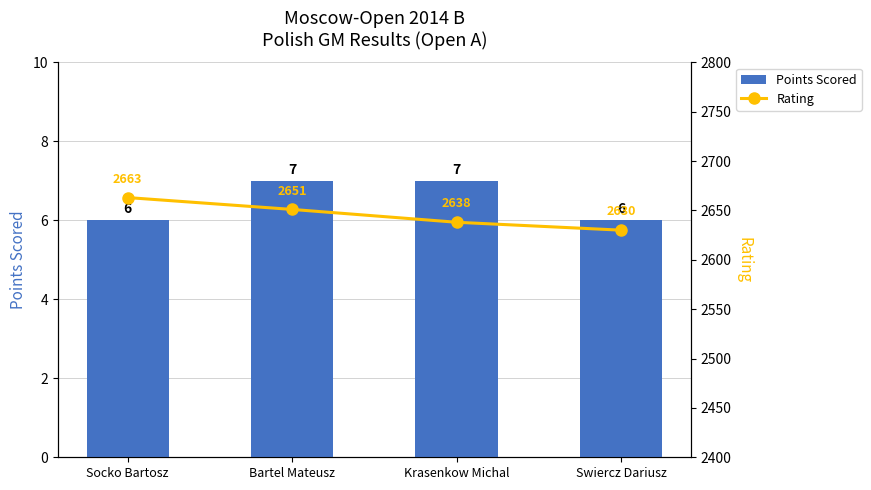

Count the Points Scored values in the range 6 to 7.

4